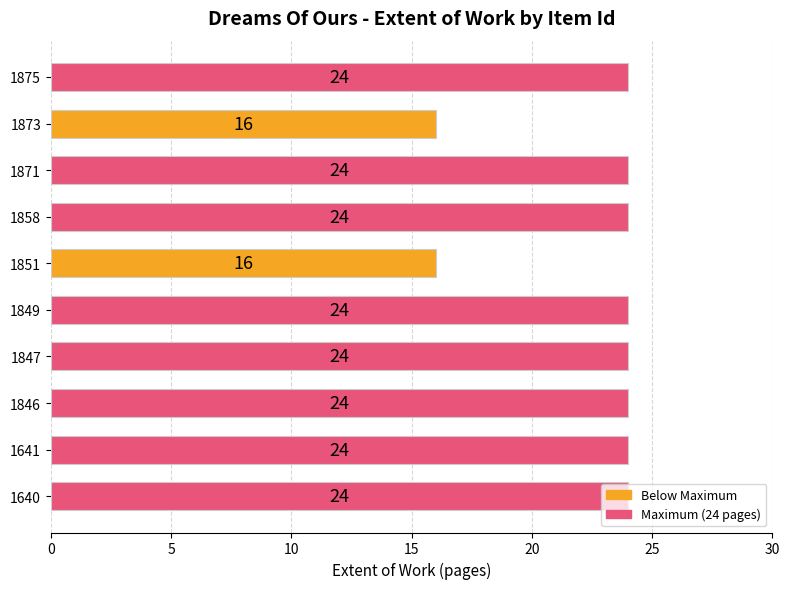

Approximately how many times larger is the value at 1641 compared to 1873?

1.5